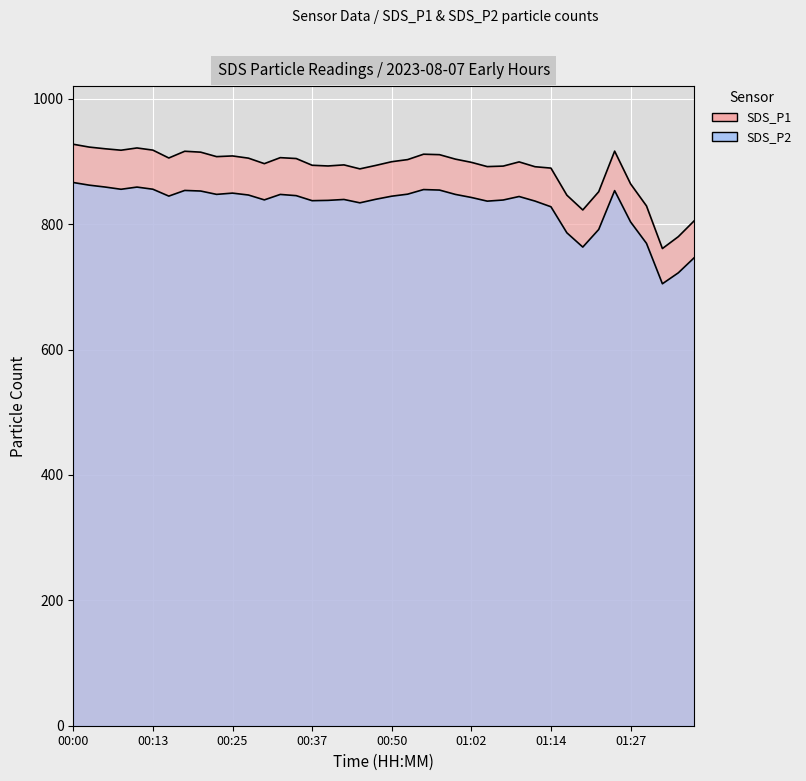

The value of SDS_P2 at 00:59 is 847.4. True or false?

True